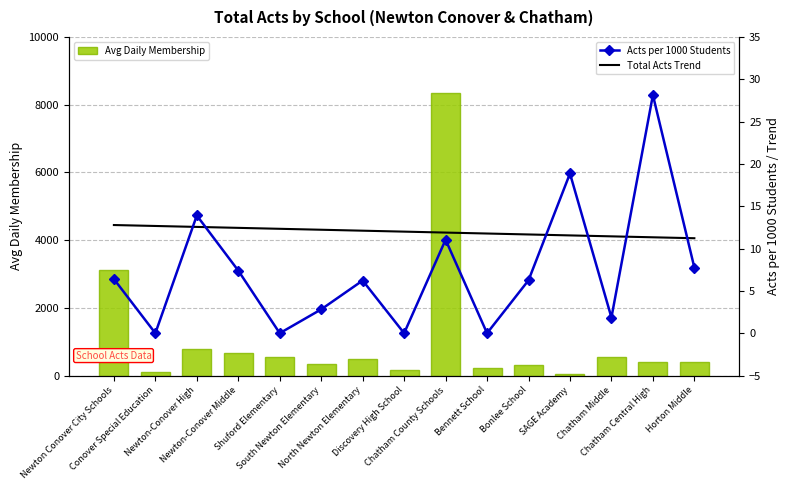

Which category has the lowest value across all series?

Conover Special Education